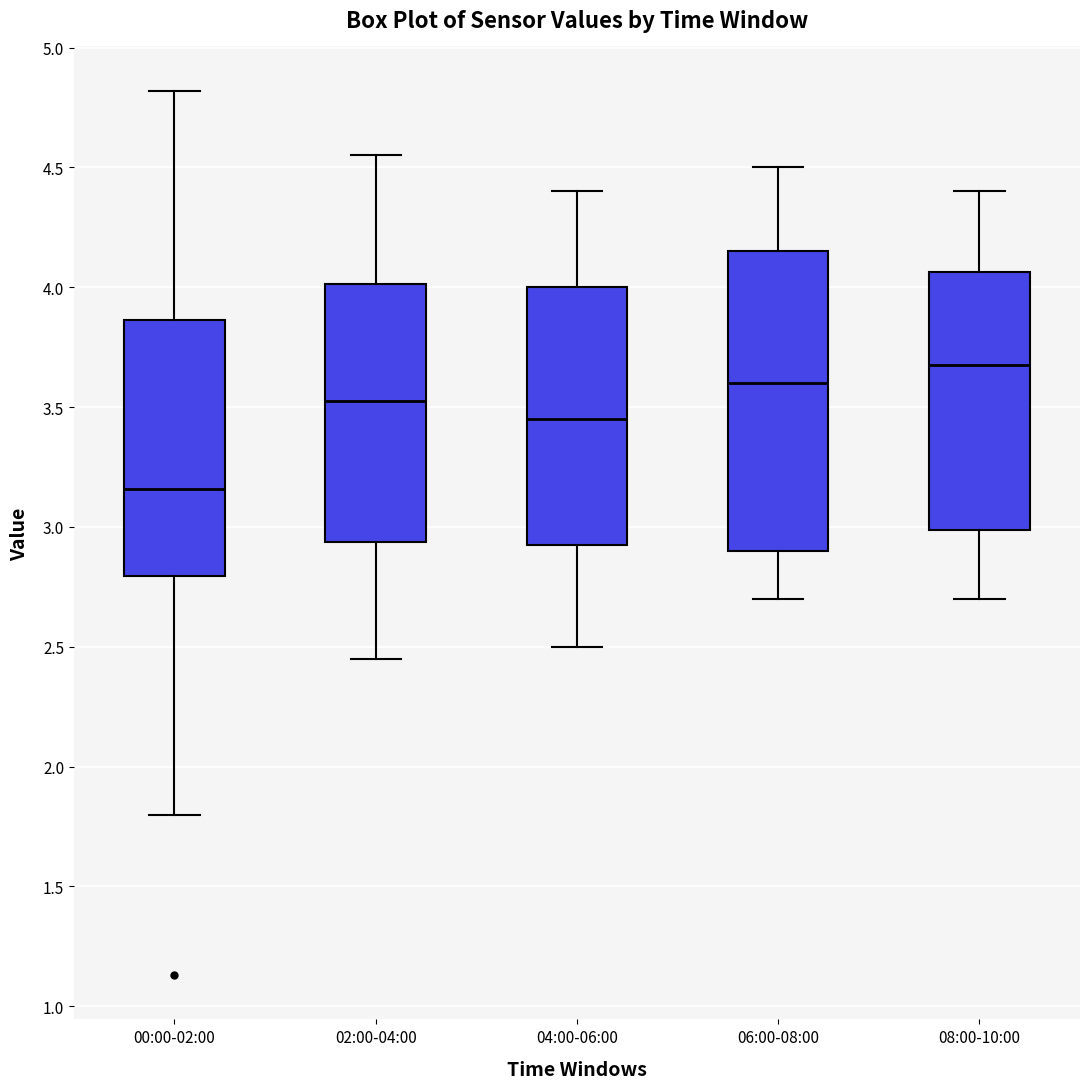

Where does the median line of the box for 04:00-06:00 sit on the y-axis? The values are not printed on the chart, so give them approximately, as read against the axis.

3.45